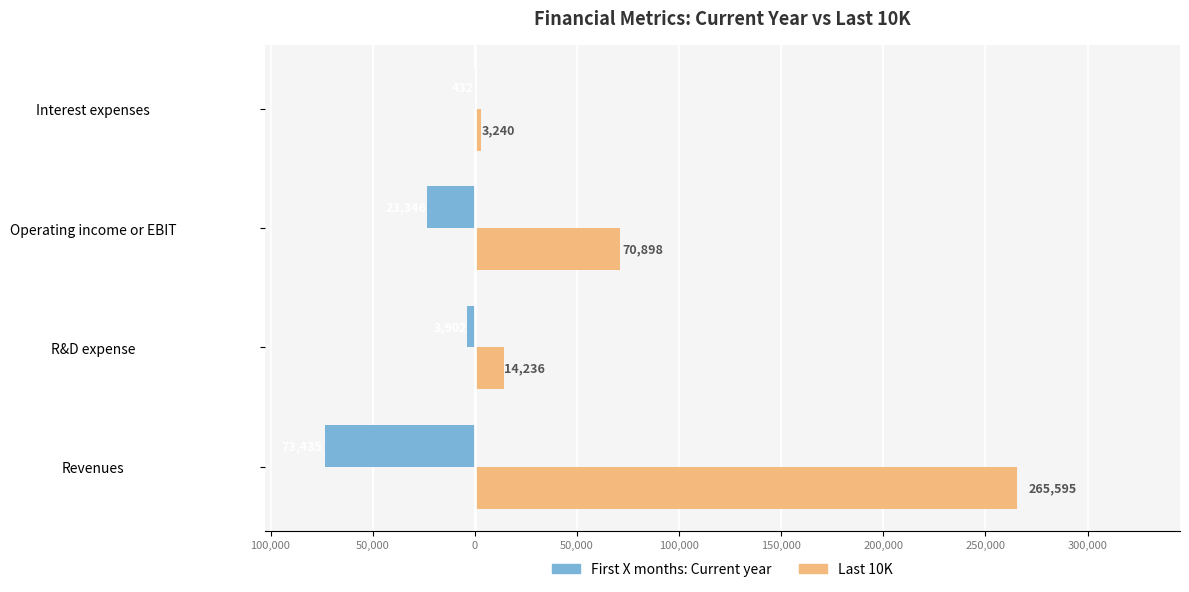

How many groups of bars are there?

4